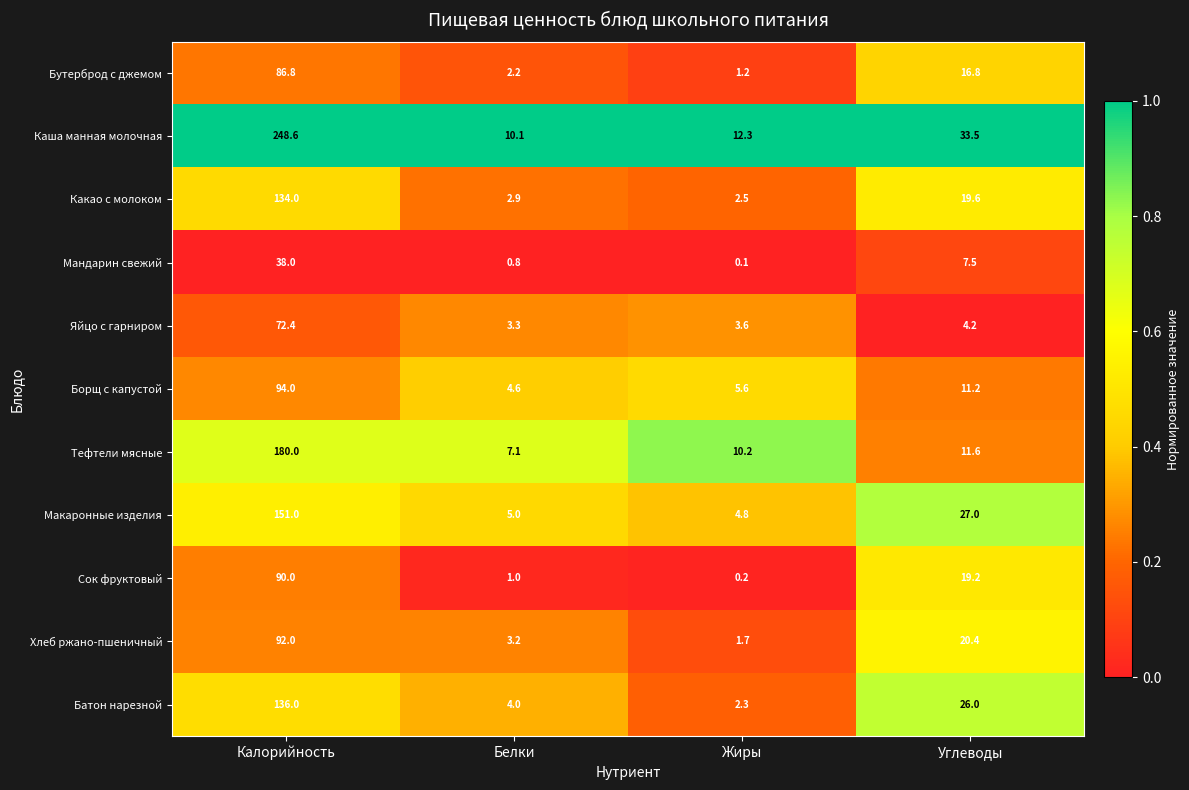

Which category has the lowest value across all series?

Жиры